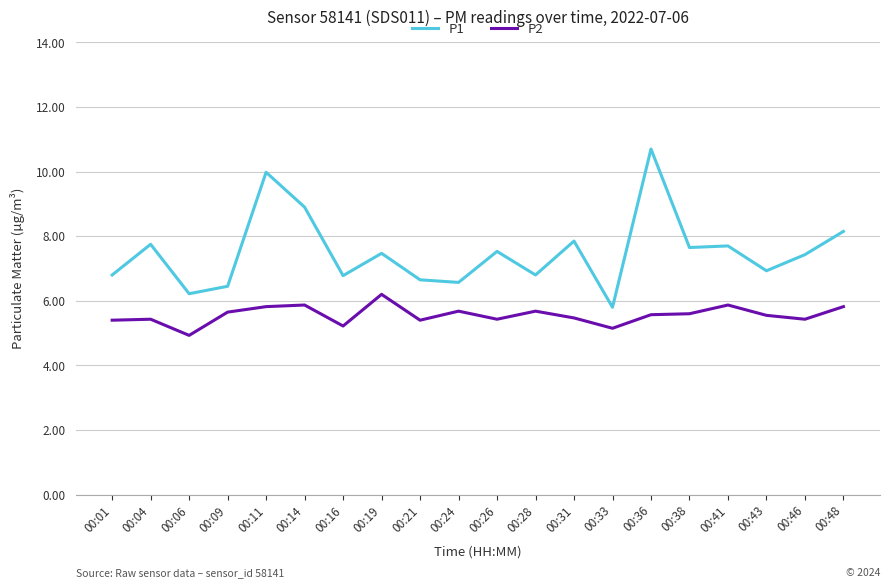

Where is the first local minimum for P1?

00:06